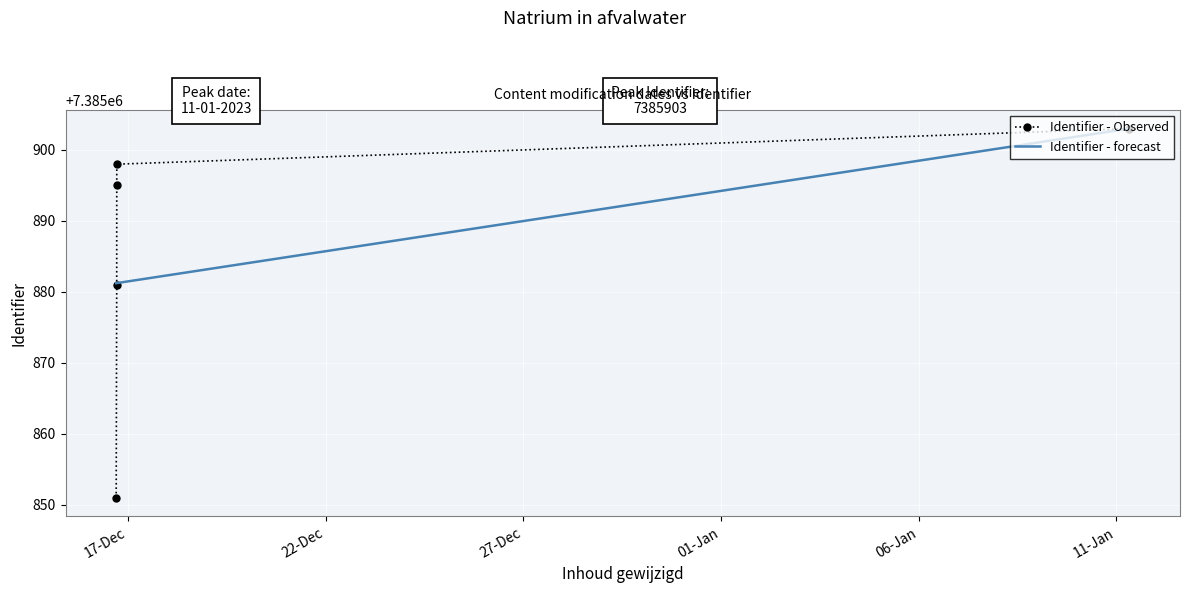

What is the ratio of the value at 2023-01-11 07:51:40 to the value at 2022-12-16 17:07:40?

1.0